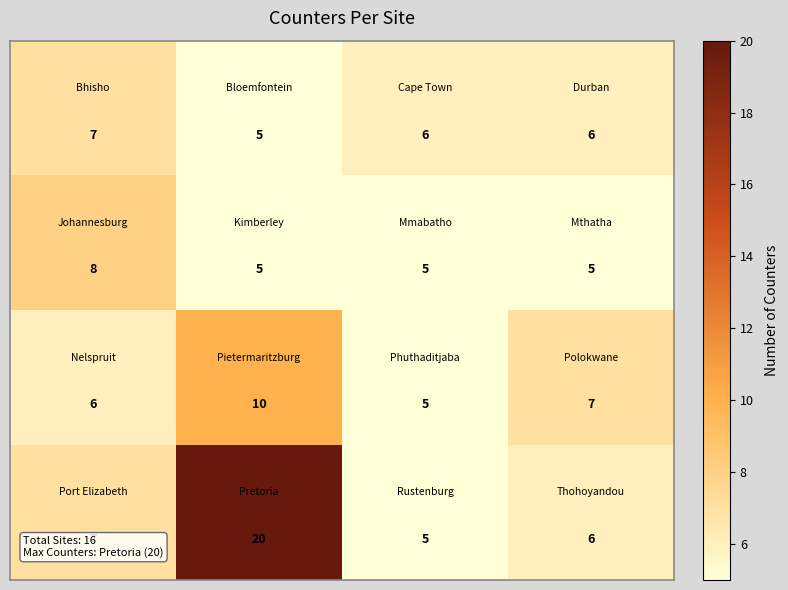

What is the smallest value displayed?

5